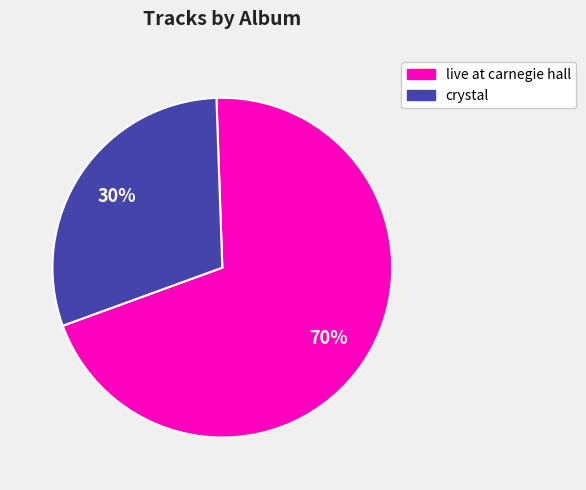

To the nearest percent, what is the difference between the crystal and live at carnegie hall slice percentages?

40%